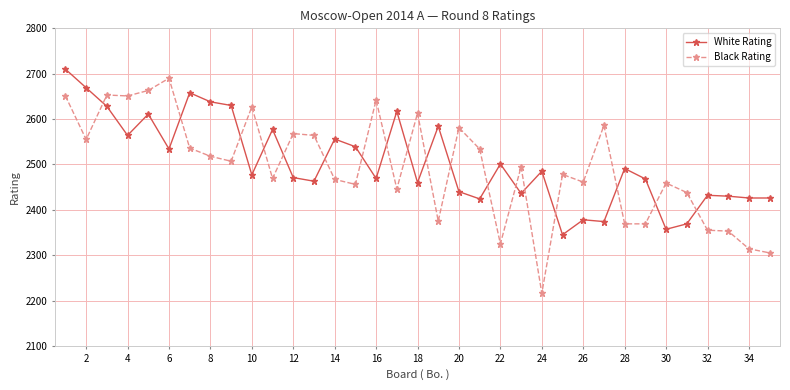

What is the value of the Black Rating point at the 5th from the left?

2663